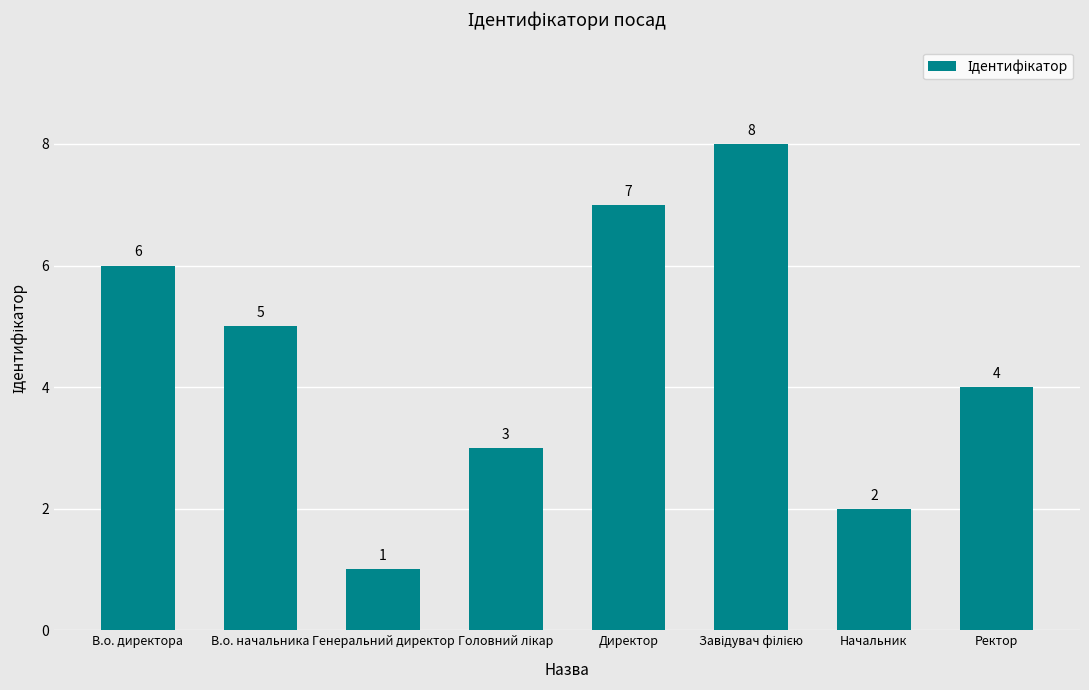

Reading left to right, transcribe all the data shown in this chart.

6	5	1	3	7	8	2	4